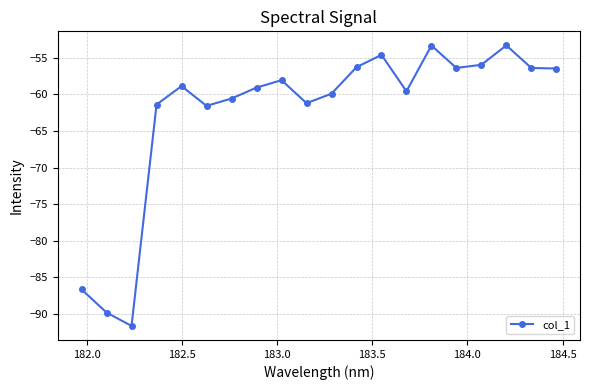

What is the value of the 14th point from the left?

-59.6